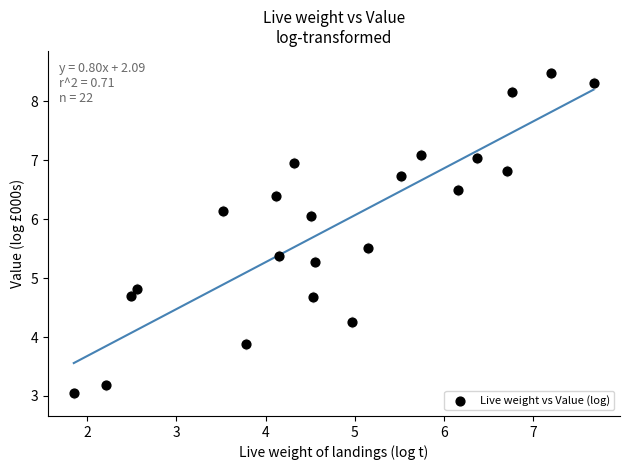

What is the range of Y values (max minus min)?

5.4